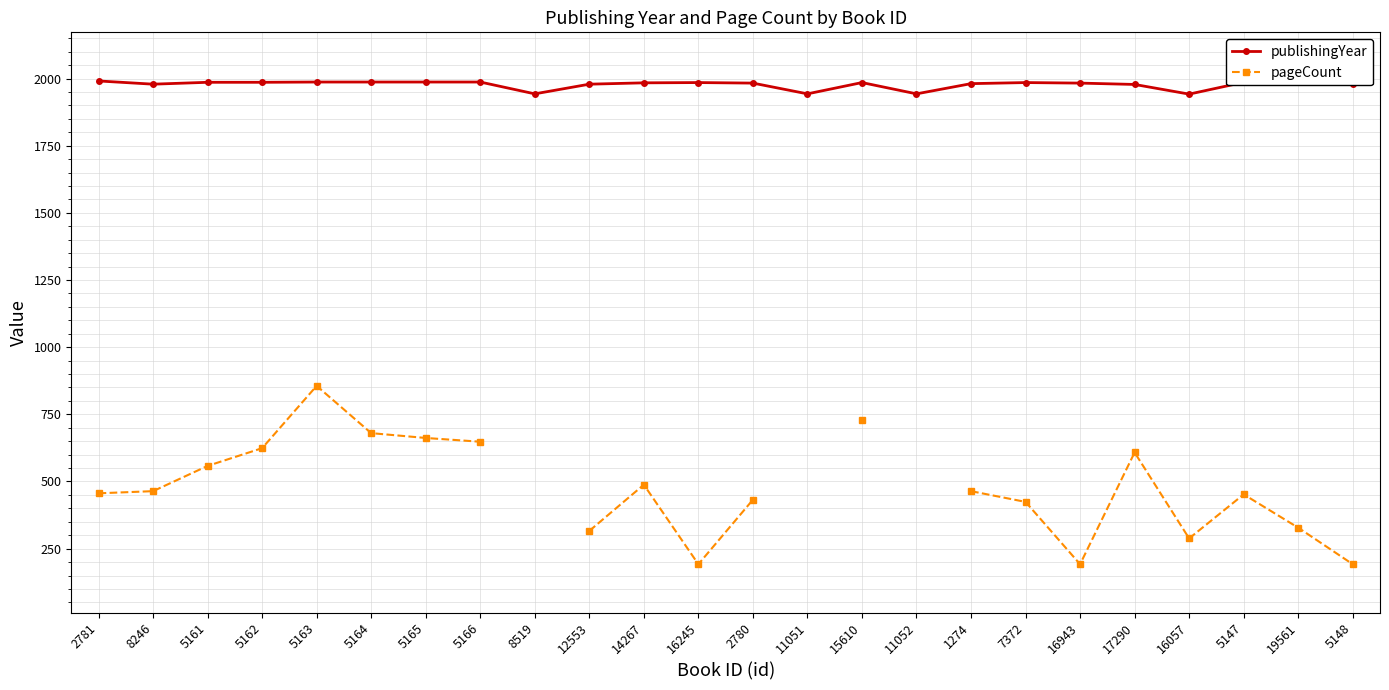

True or false: publishingYear and pageCount cross at least once.

False